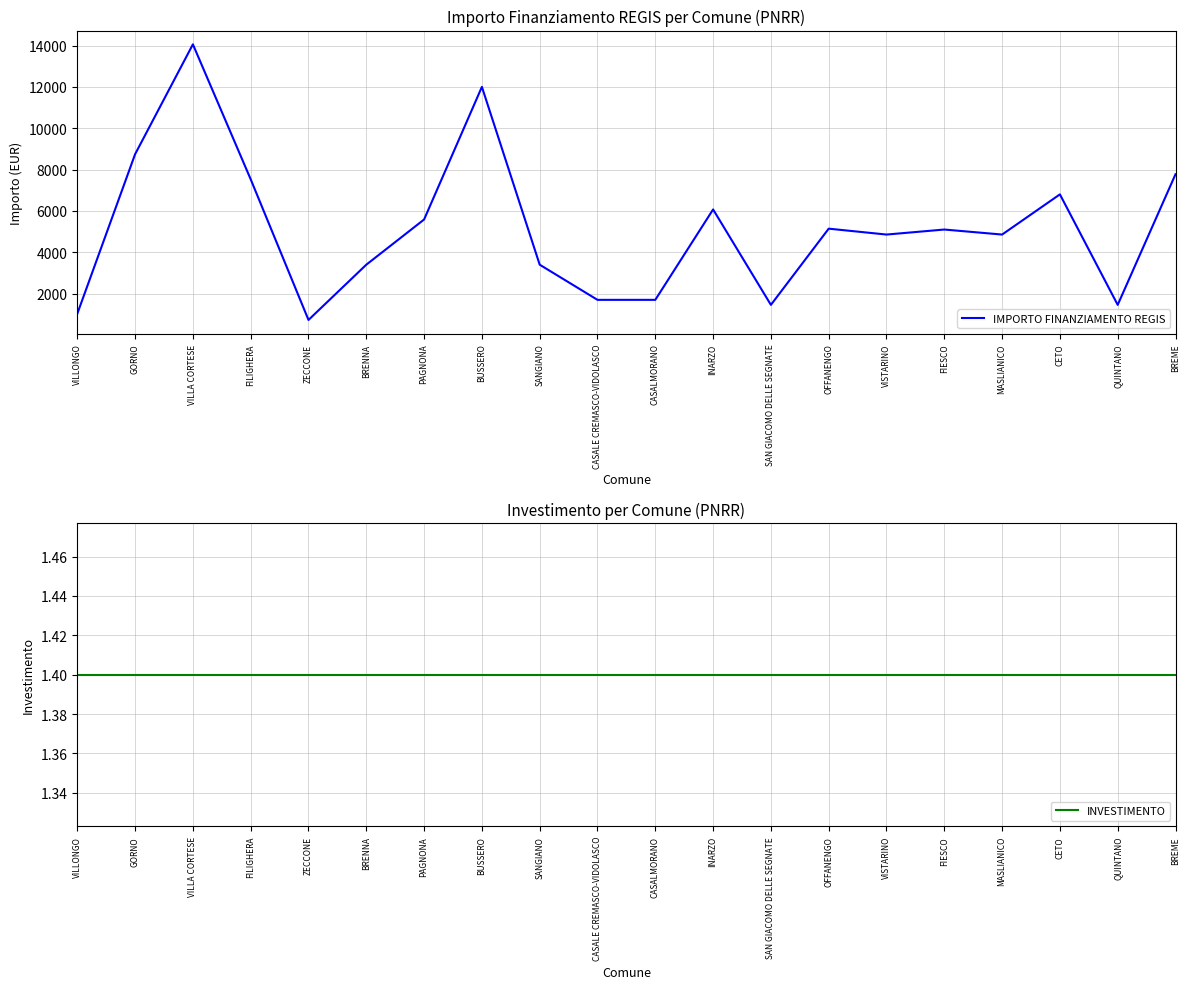

At which category does the chart reach its peak across all series?

VILLA CORTESE